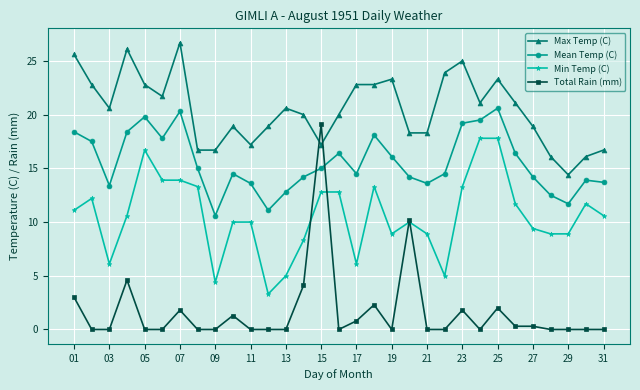

Which series has the largest range (max minus min)?

Total Rain (mm)